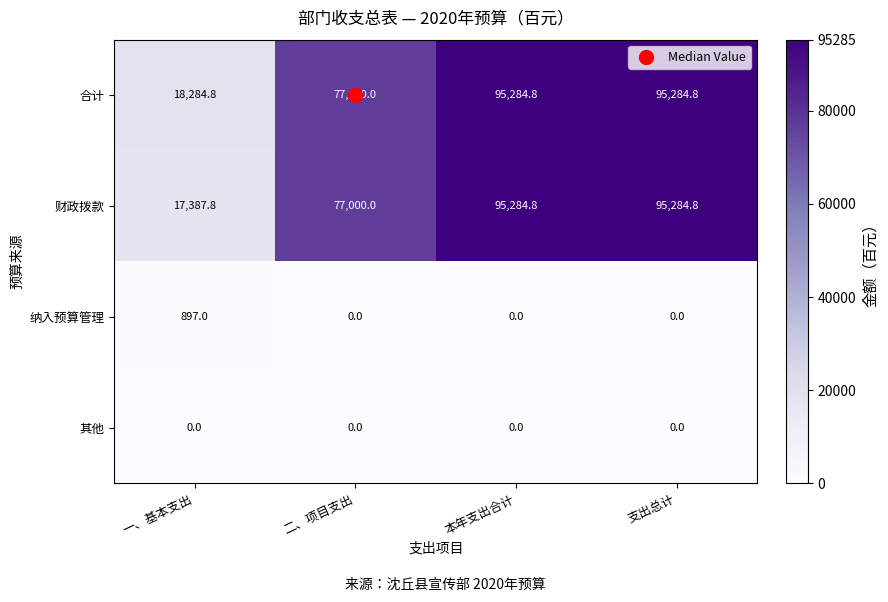

Which series has the largest total across all categories?

合计